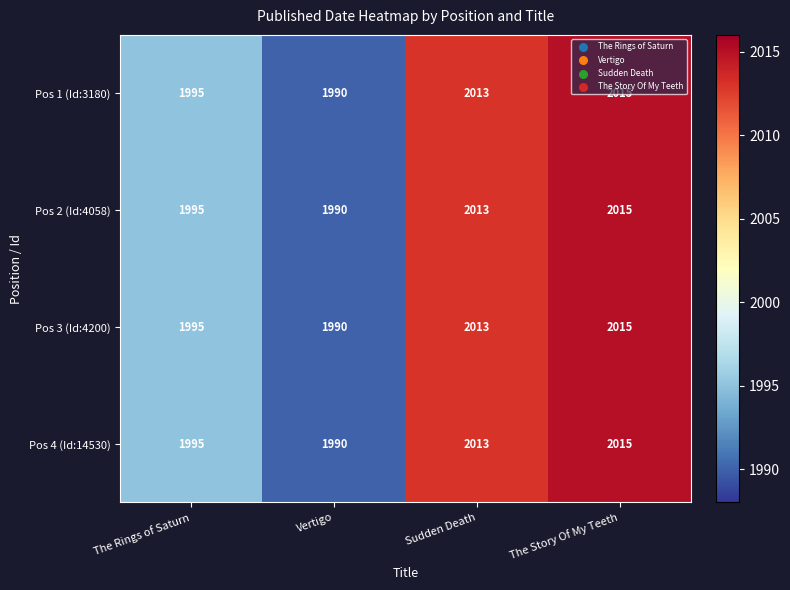

Is the value of Pos 1 (Id:3180) at The Story Of My Teeth greater than the value of Pos 4 (Id:14530) at Sudden Death?

Yes